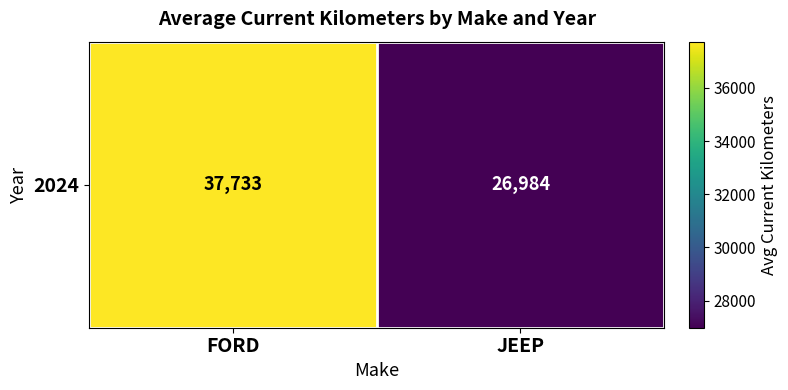

List the labels in order of value, largest first.

FORD, JEEP